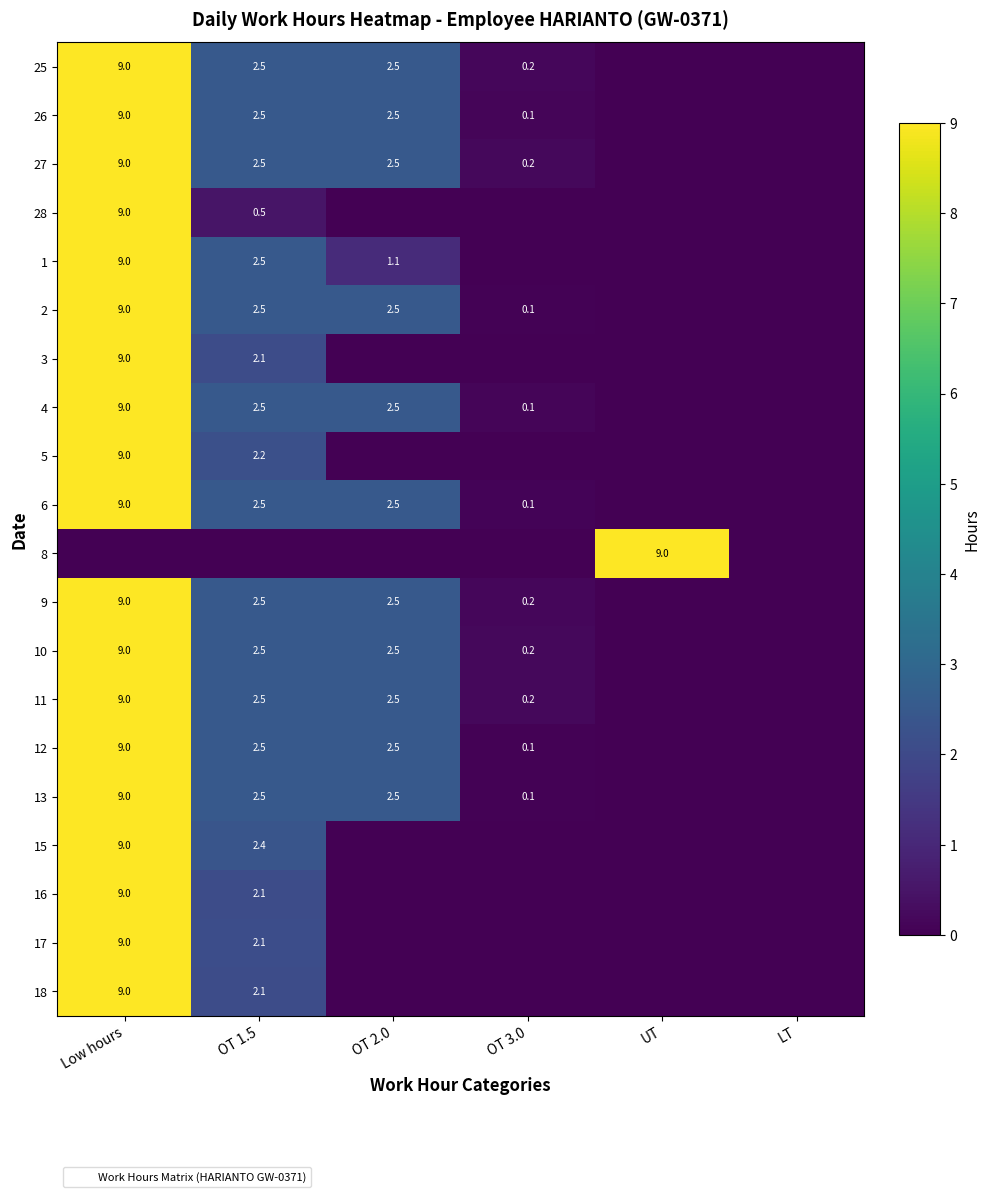

At which category is the sum across all series the highest?

Low hours